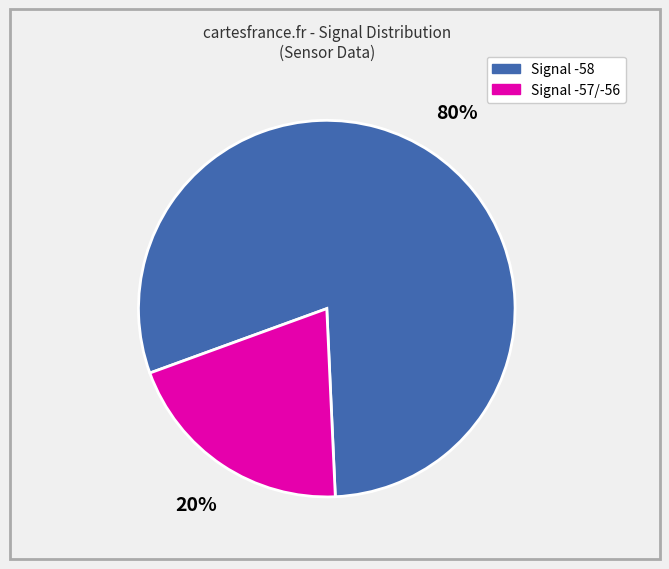

Does any single category account for the majority?

Yes